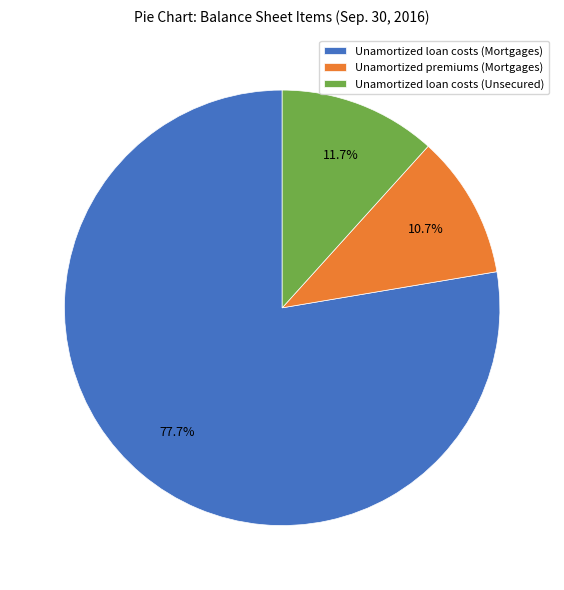

How many slices are in this pie chart?

3